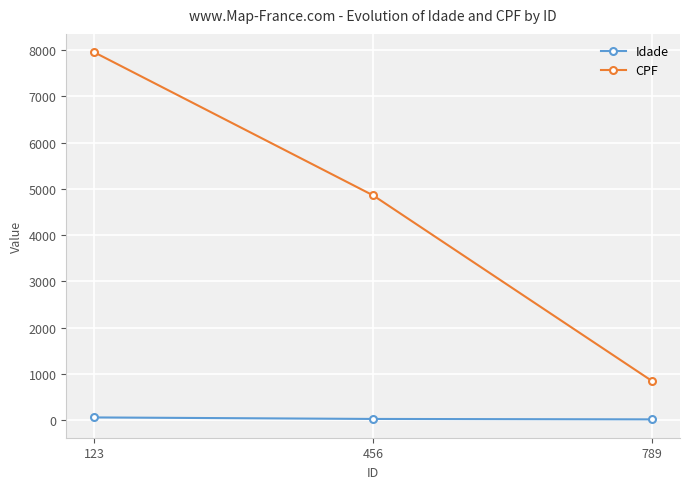

Which series has the largest total across all categories?

CPF